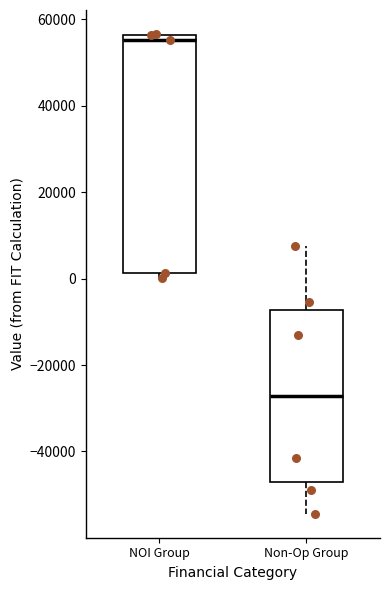

Where does the upper whisker of the box for Non-Op Group end on the y-axis? The values are not printed on the chart, so give them approximately, as read against the axis.

8000